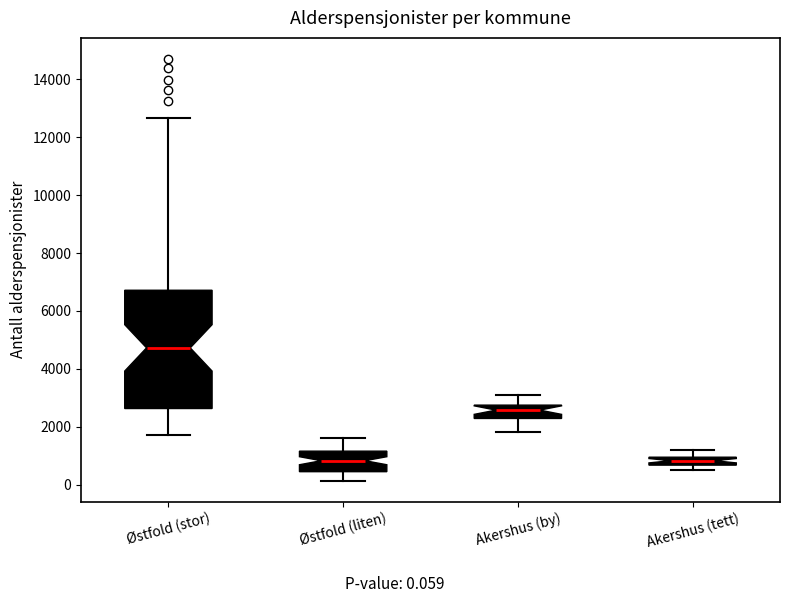

Where is the upper edge of the box for Østfold (stor) on the y-axis? The values are not printed on the chart, so give them approximately, as read against the axis.

6800